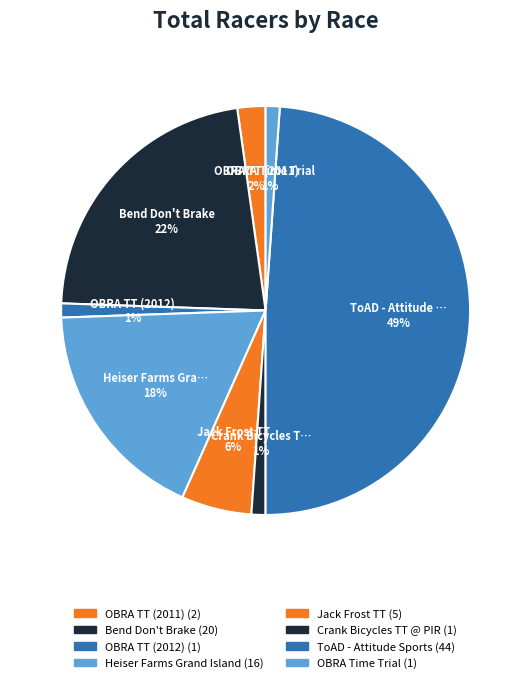

What percentage is NOT represented by Bend Don't Brake?

77.8%